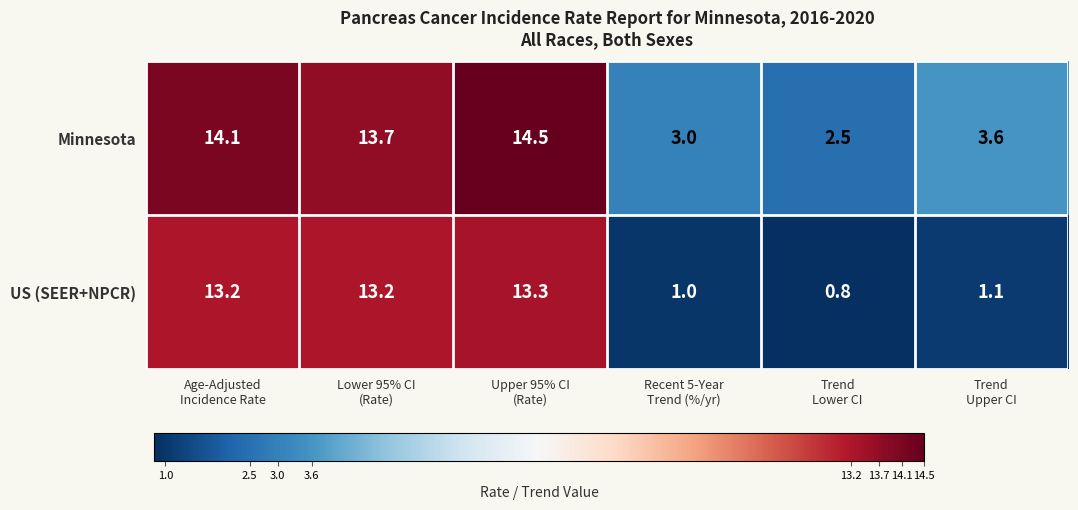

Rank the series by their maximum value, from lowest to highest.

US (SEER+NPCR), Minnesota